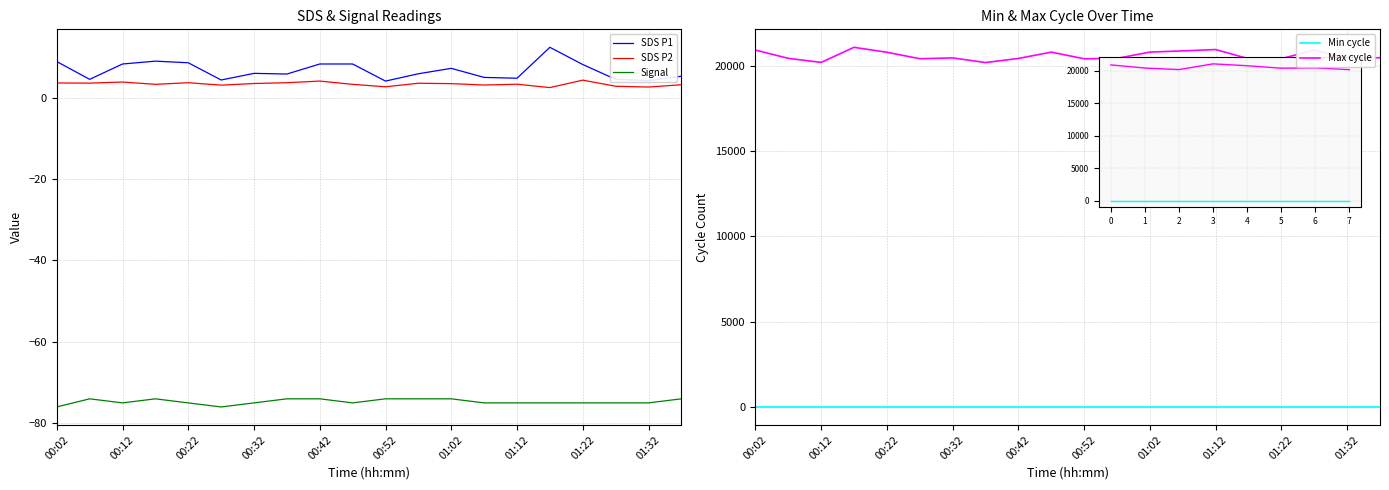

How many series are shown in this chart?

5